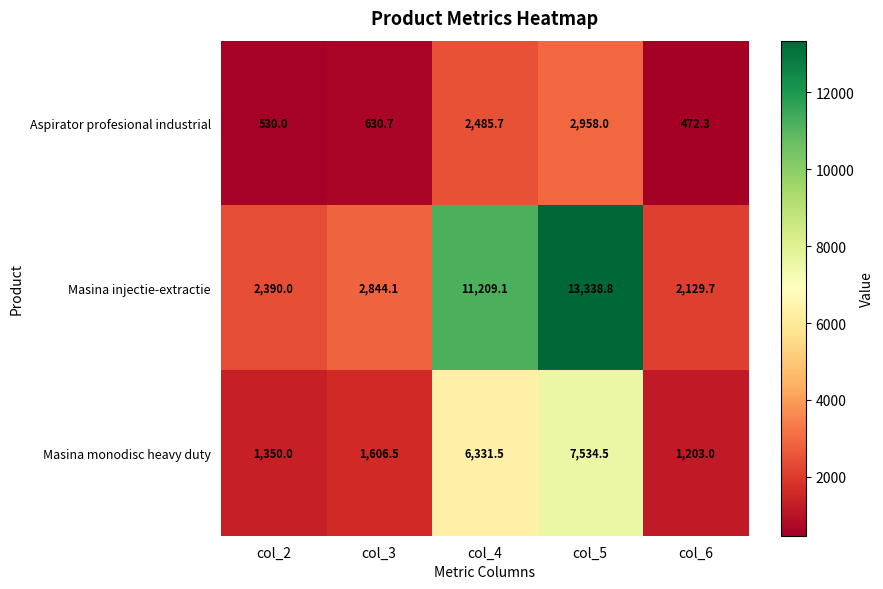

Which category has the highest value across all series?

col_5